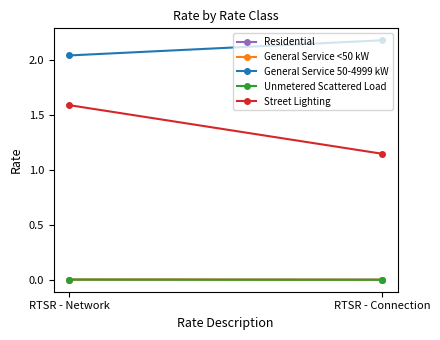

What is the label of the 2nd point from the left?

RTSR - Connection